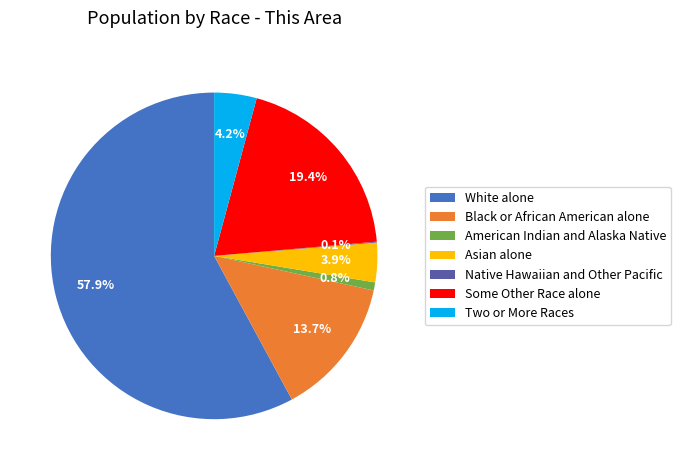

Is the sum of Black or African American alone and Asian alone greater than half?

No